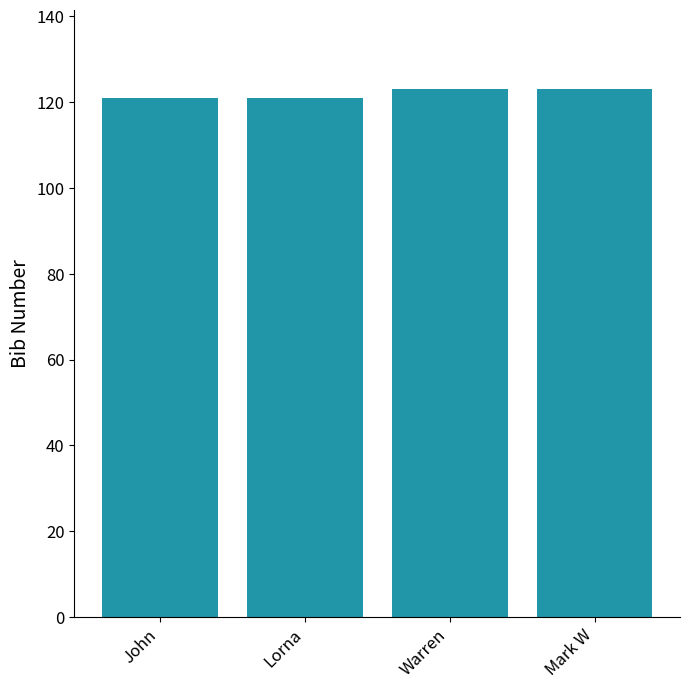

What is the smallest value displayed?

121